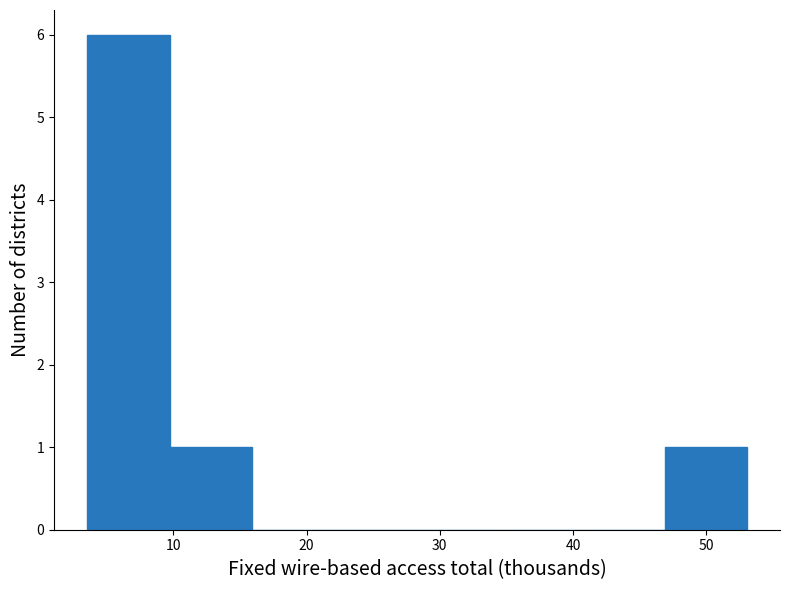

What is the height of the bar covering 10 to 16 on the x-axis? Neither the bar edges nor the heights are printed on the chart, so give them approximately, as read against the axes.

1